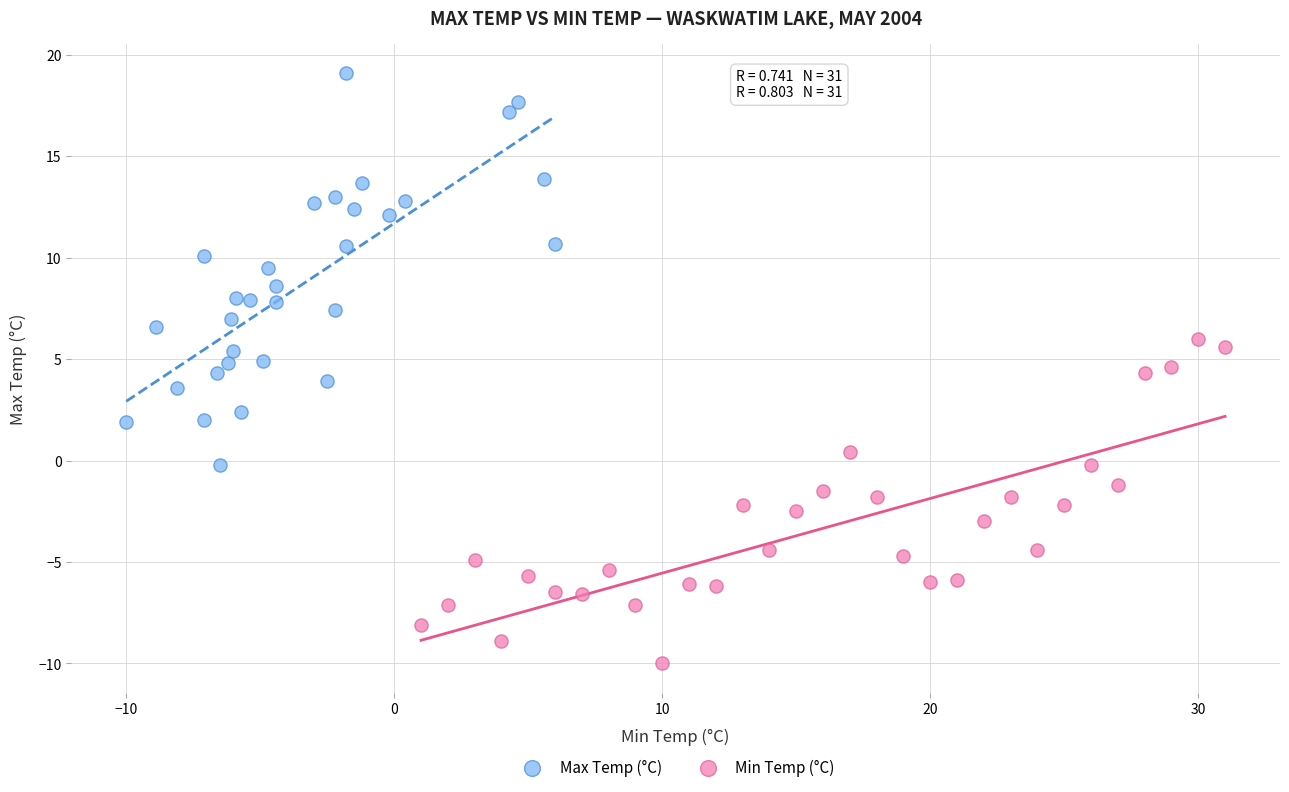

Which series has the largest Y range (max minus min)?

Max Temp (°C)